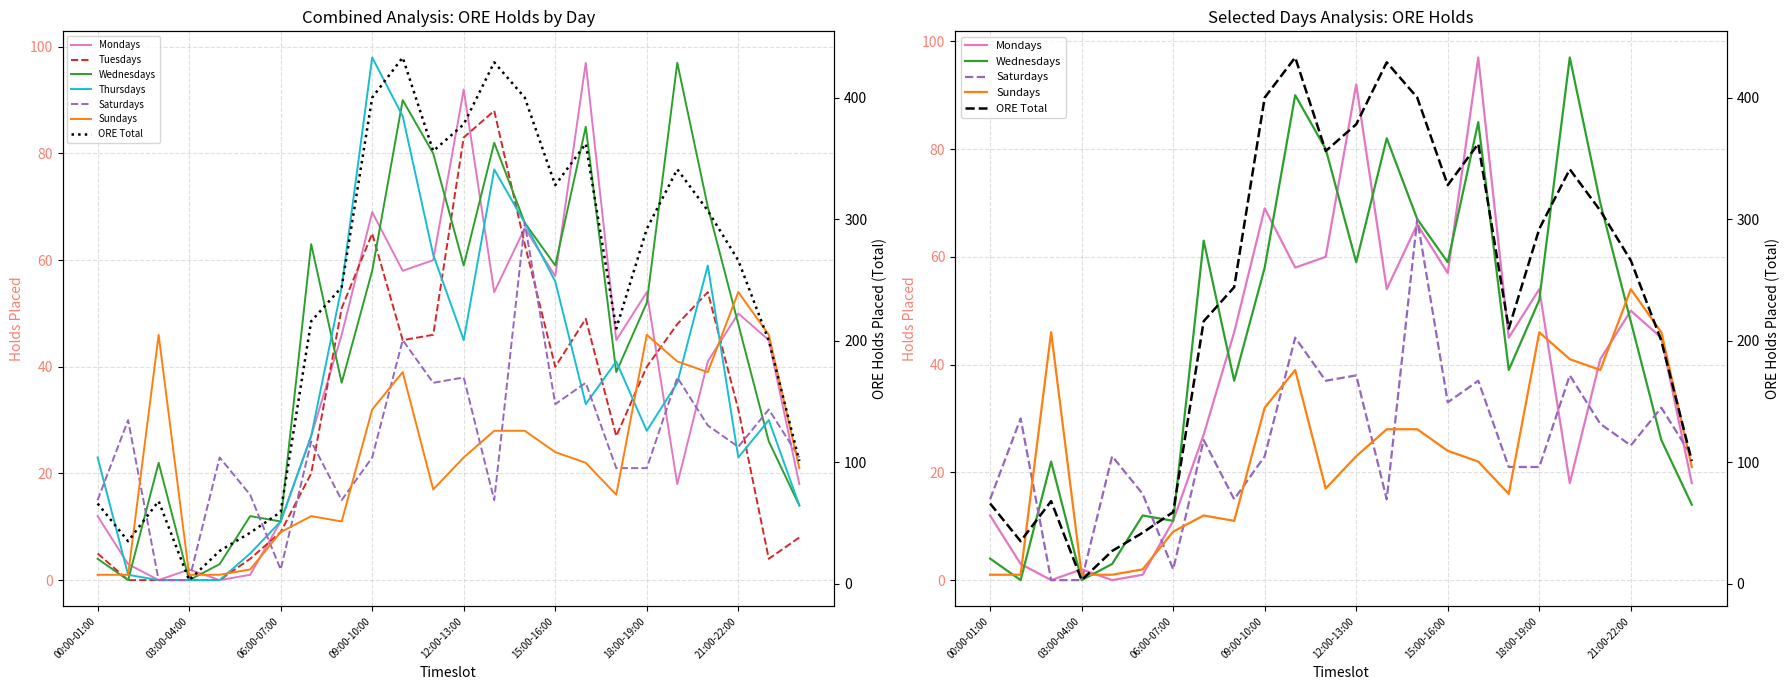

What is the total value across all series at 03:00-04:00?

3